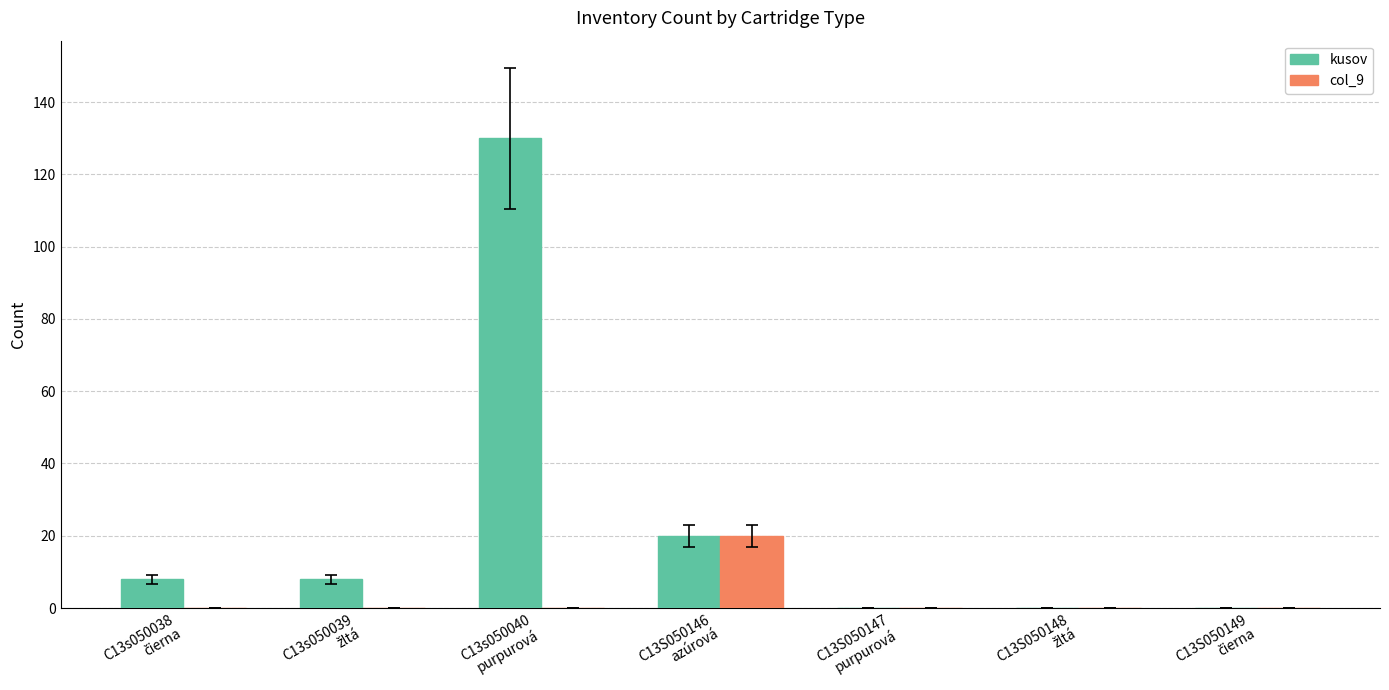

What is the maximum value for kusov?

130